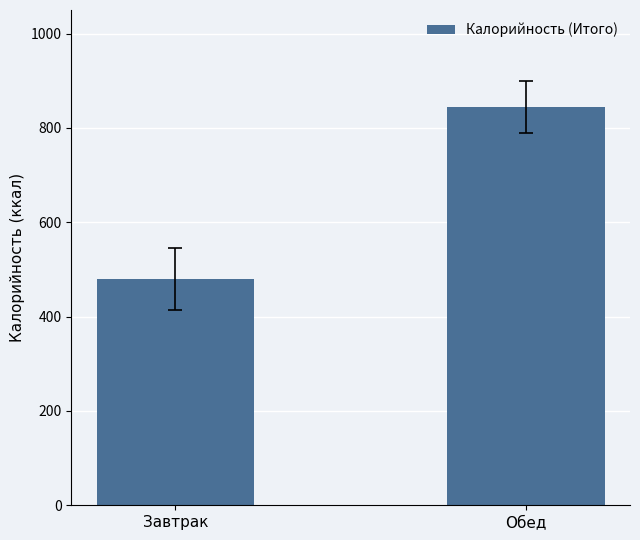

What is the ratio of the value at Обед to the value at Завтрак?

1.8